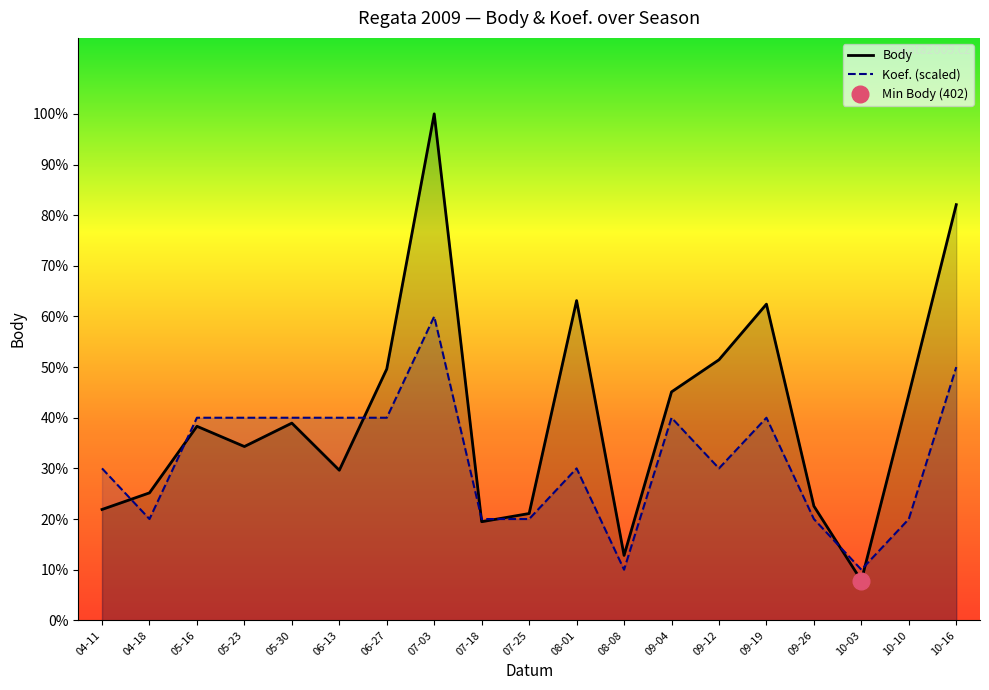

Rank the series at 09-12 from highest to lowest value.

Body, Koef.